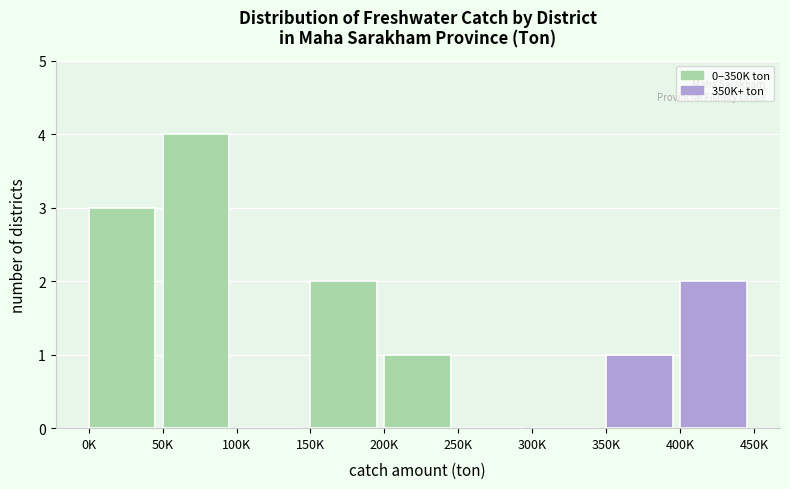

Reading left to right, list all the values displayed in this chart.

0K=3	50K=4	100K=0	150K=2	200K=1	250K=0	300K=0	350K=1	400K=2